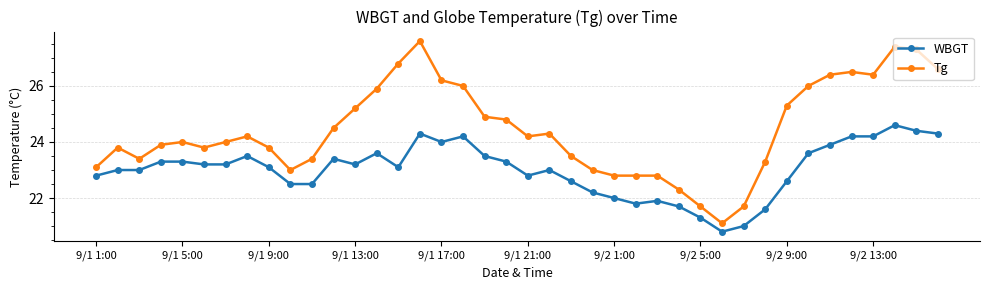

Which series has the largest range (max minus min)?

Tg